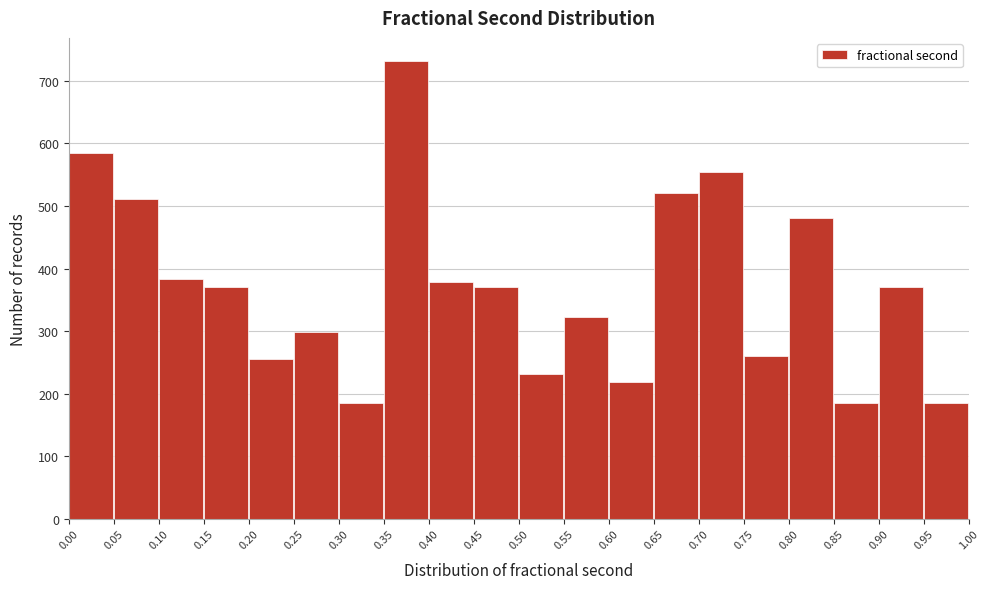

How tall is the bar that spans 0.25 to 0.30 on the x-axis? The values are not printed on the chart, so give them approximately, as read against the axis.

300